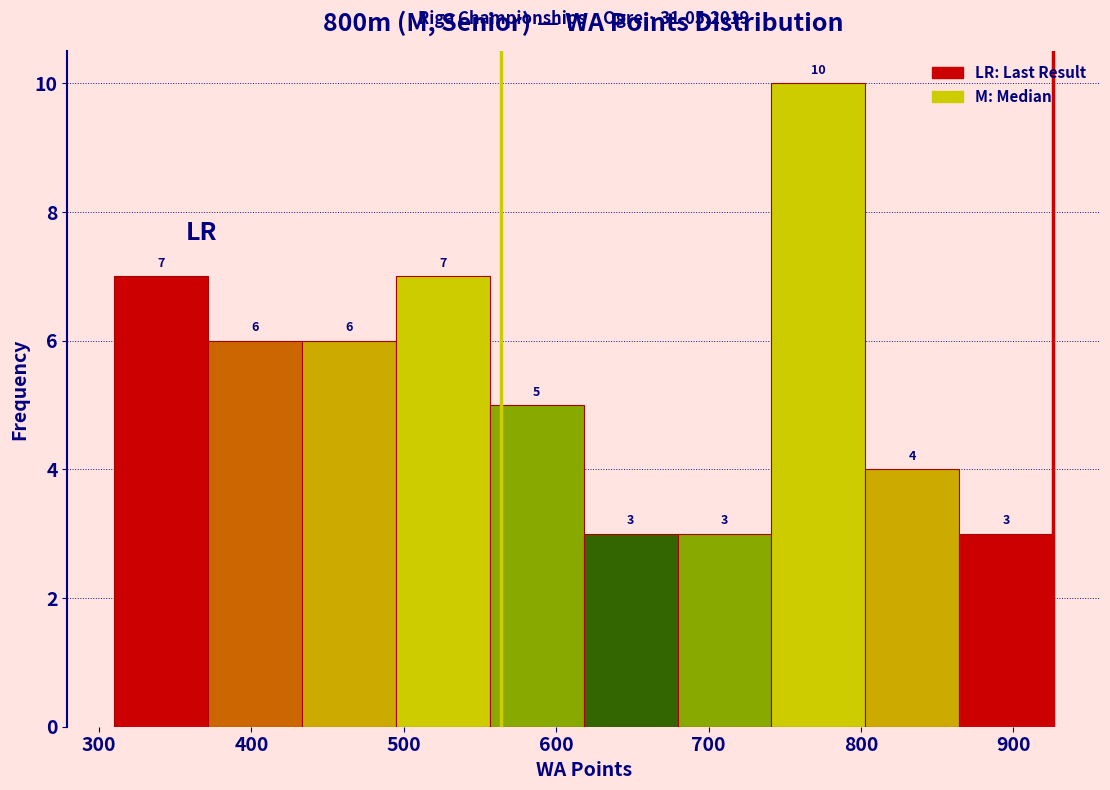

How tall is the bar that spans 800 to 860 on the x-axis? The bar edges are not printed on the chart, so give them approximately, as read against the axis.

4